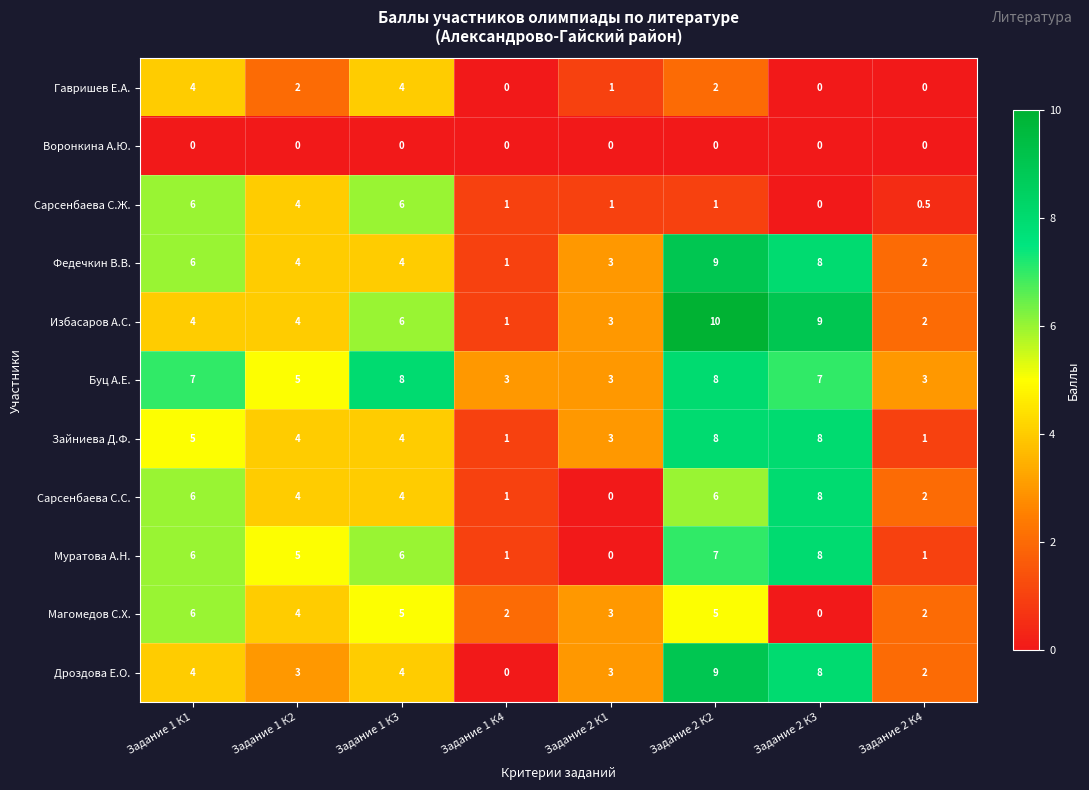

The Гавришев Е.А. series shows 3.2 at Задание 2 К2. True or false?

False